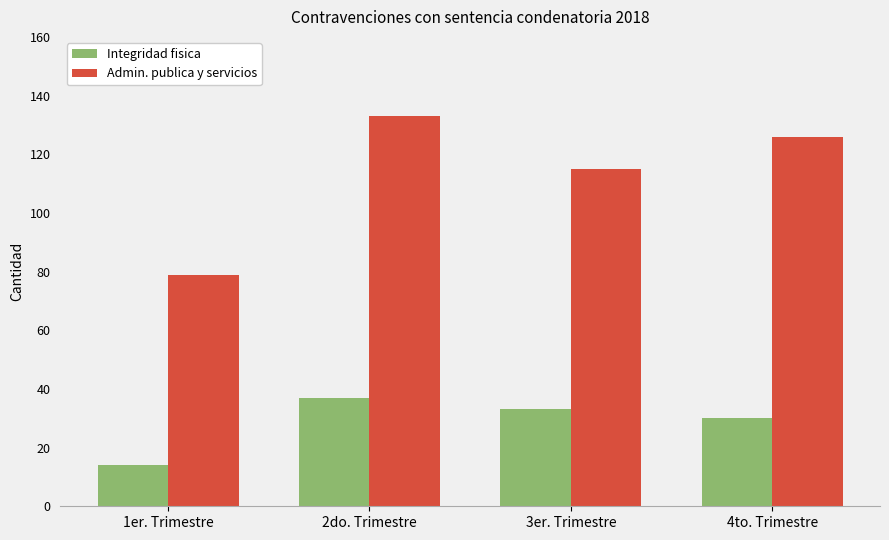

Between 3er. Trimestre and 4to. Trimestre, which series saw the biggest shift?

Admin. publica y servicios